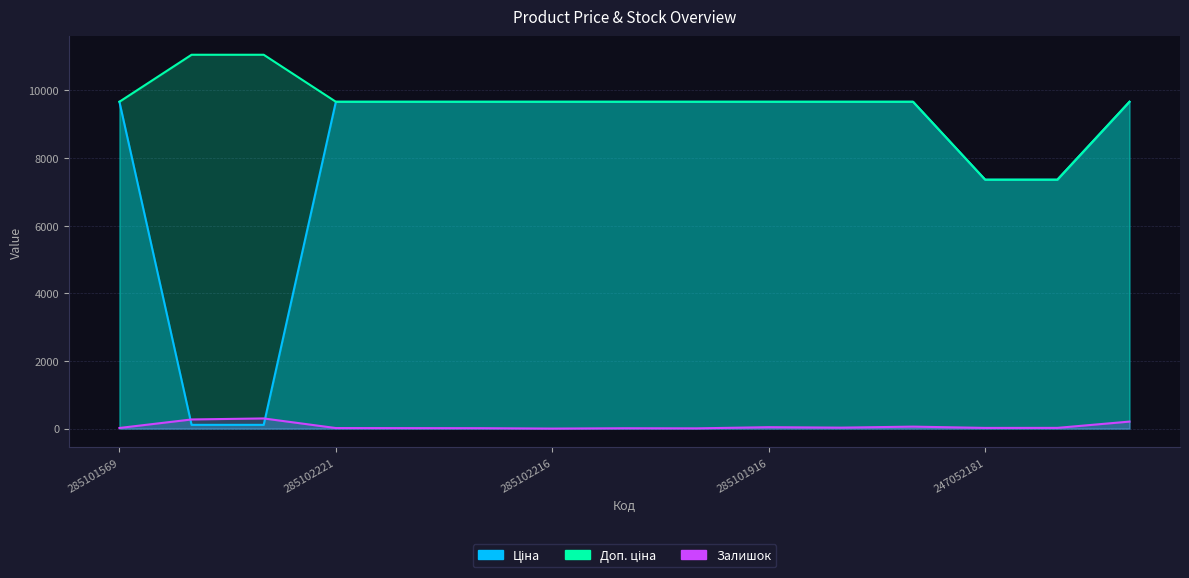

True or false: Доп. ціна and Ціна cross at least once.

False